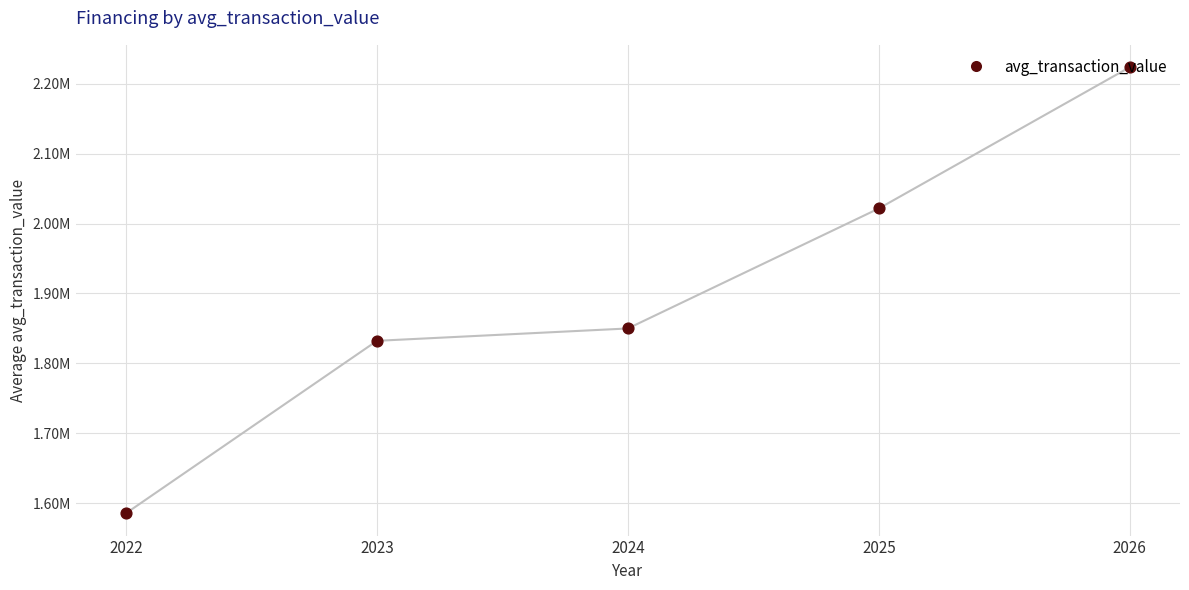

What is the change in value from 2022 to 2026?

+638045.3